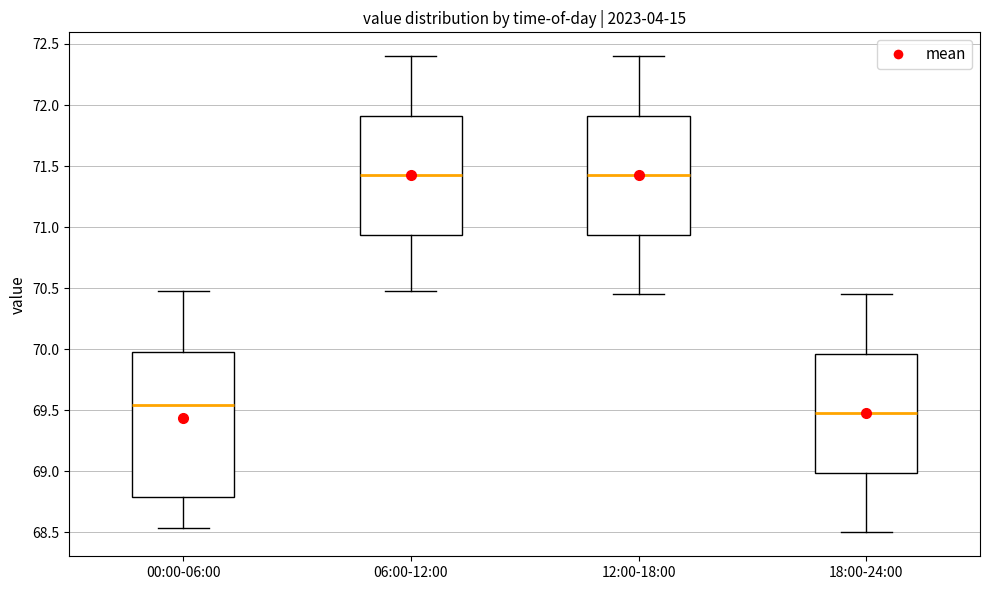

Comparing the boxes themselves (not the whiskers), which one is the tallest?

00:00-06:00